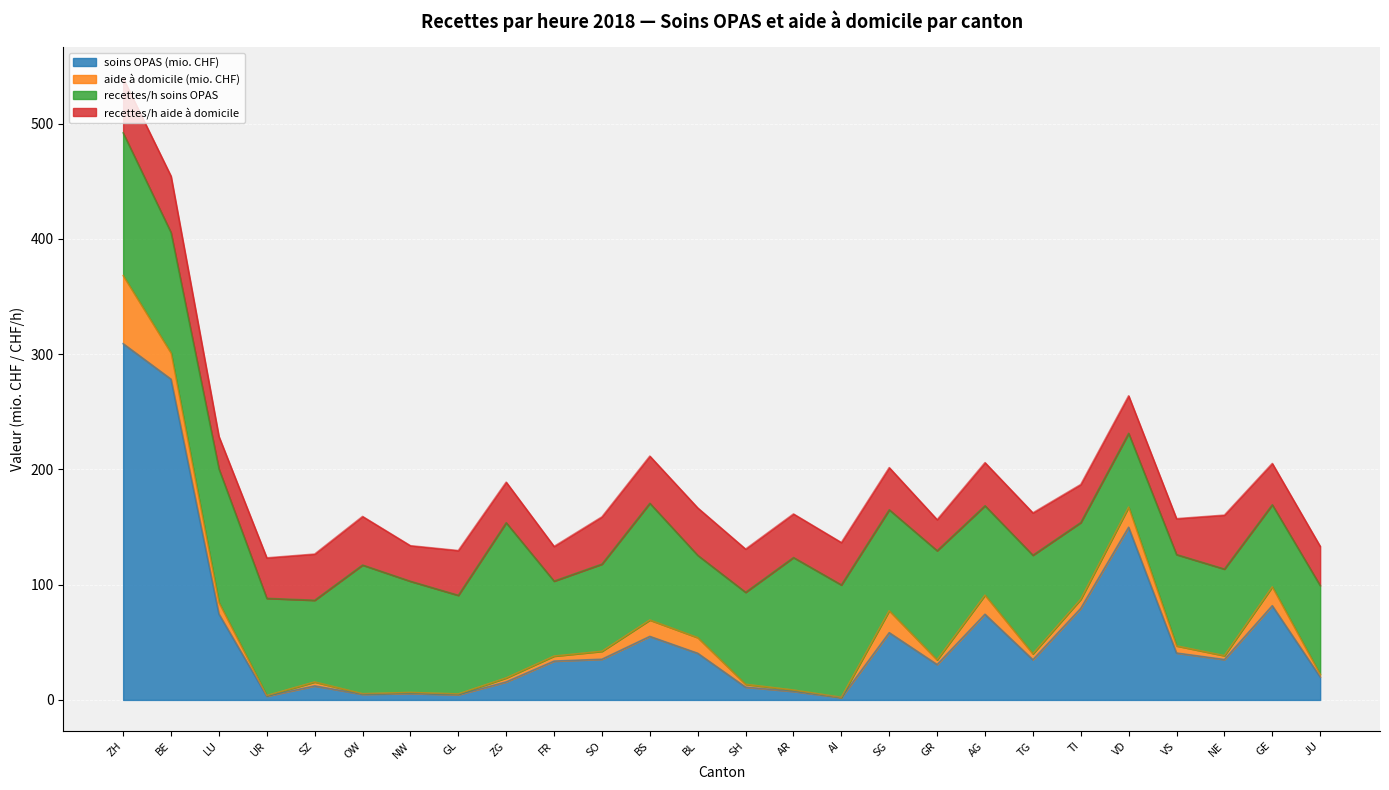

What is the sum of all soins OPAS (mio. CHF) values?

1497.7